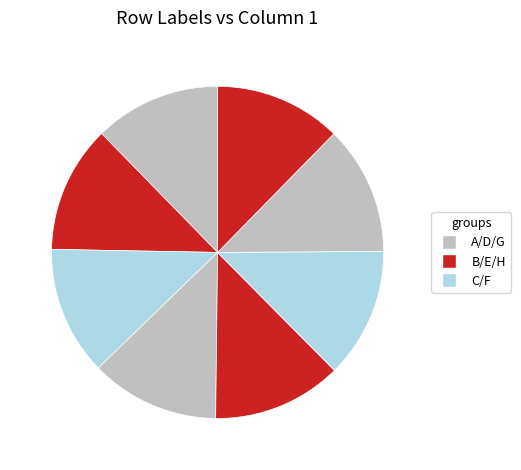

How many segments does this pie chart have?

8